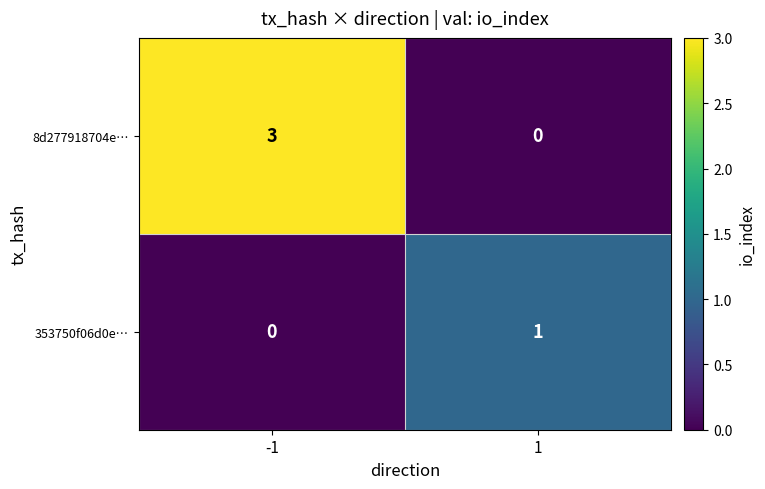

Which label corresponds to the largest value in the chart?

-1